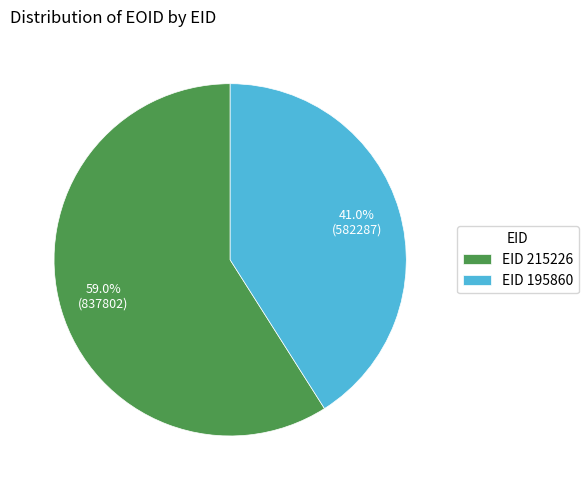

To the nearest percent, what is the average slice percentage?

50%